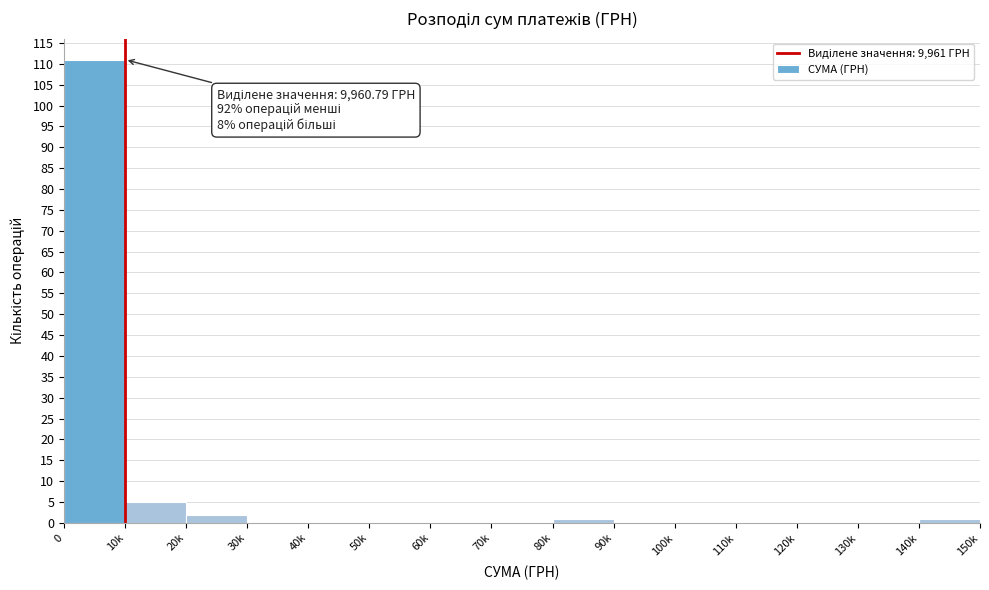

Reading right to left, transcribe all the data shown in this chart.

140k=1	130k=0	120k=0	110k=0	100k=0	90k=0	80k=1	70k=0	60k=0	50k=0	40k=0	30k=0	20k=2	10k=5	0=111